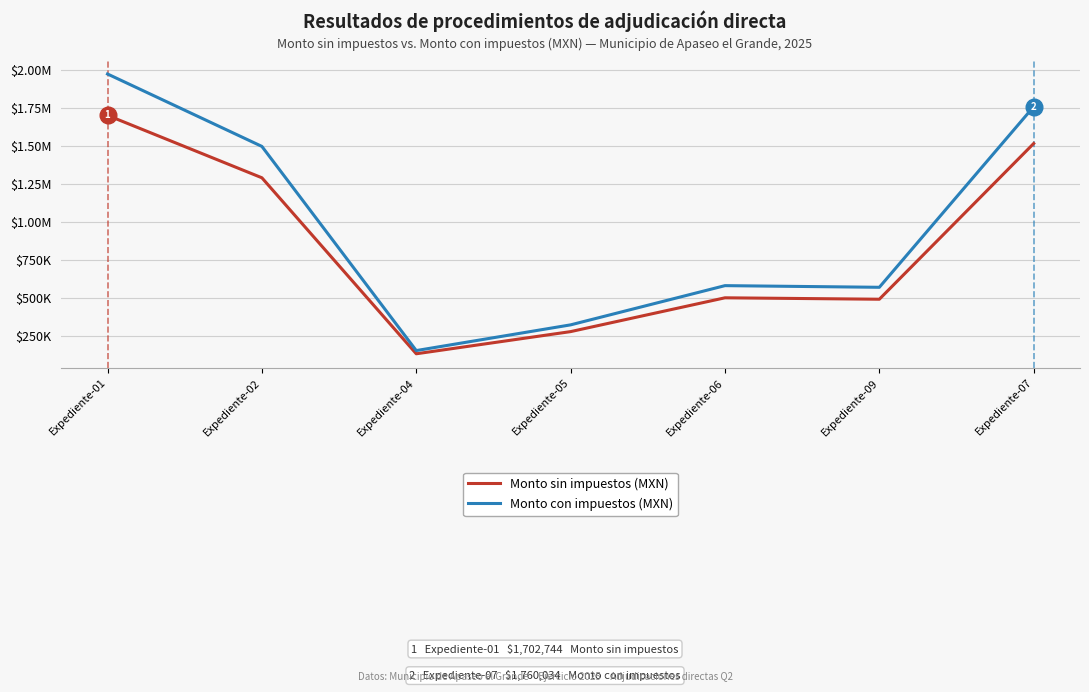

Reading left to right, transcribe all the data shown in this chart.

Monto sin impuestos (MXN): Expediente-01=1702744.2	Expediente-02=1291467.7	Expediente-04=132073.2	Expediente-05=278100.0	Expediente-06=500815.1	Expediente-09=491400.4	Expediente-07=1517270.4
Monto con impuestos (MXN): Expediente-01=1975183.3	Expediente-02=1498102.5	Expediente-04=153204.9	Expediente-05=322596.0	Expediente-06=580945.5	Expediente-09=570024.4	Expediente-07=1760033.6